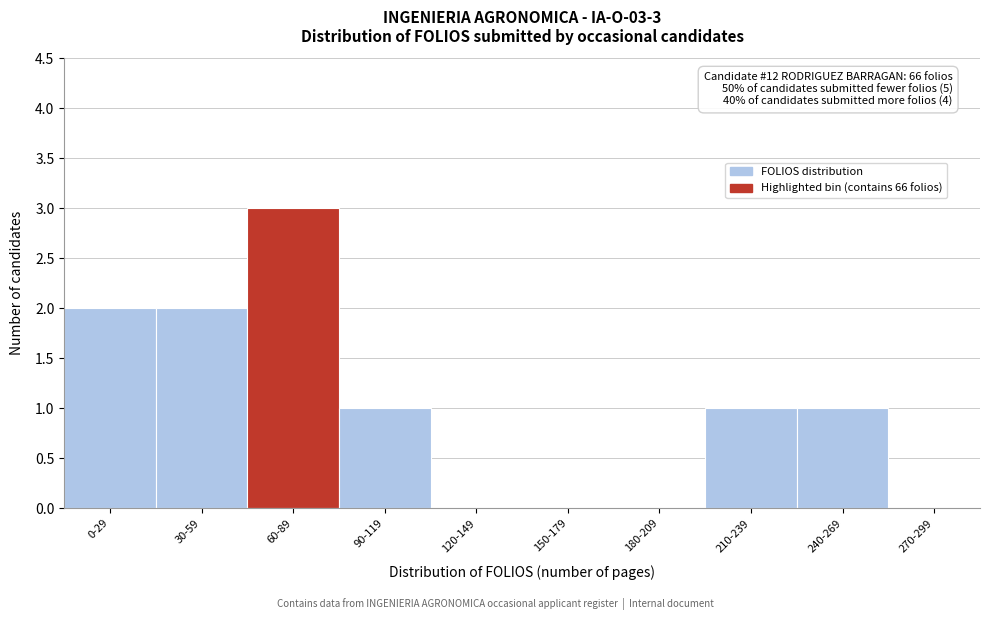

Reading left to right, what are all the values shown in this chart?

0-29=2	30-59=2	60-89=3	90-119=1	120-149=0	150-179=0	180-209=0	210-239=1	240-269=1	270-299=0